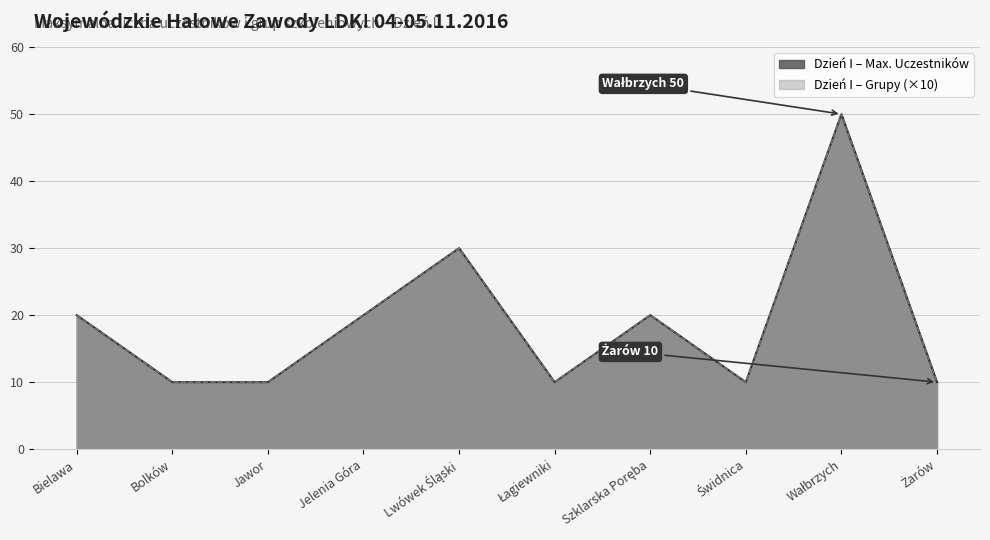

True or false: Dzień I – Max. Uczestników and Dzień I – Grupy intersect in this chart.

False